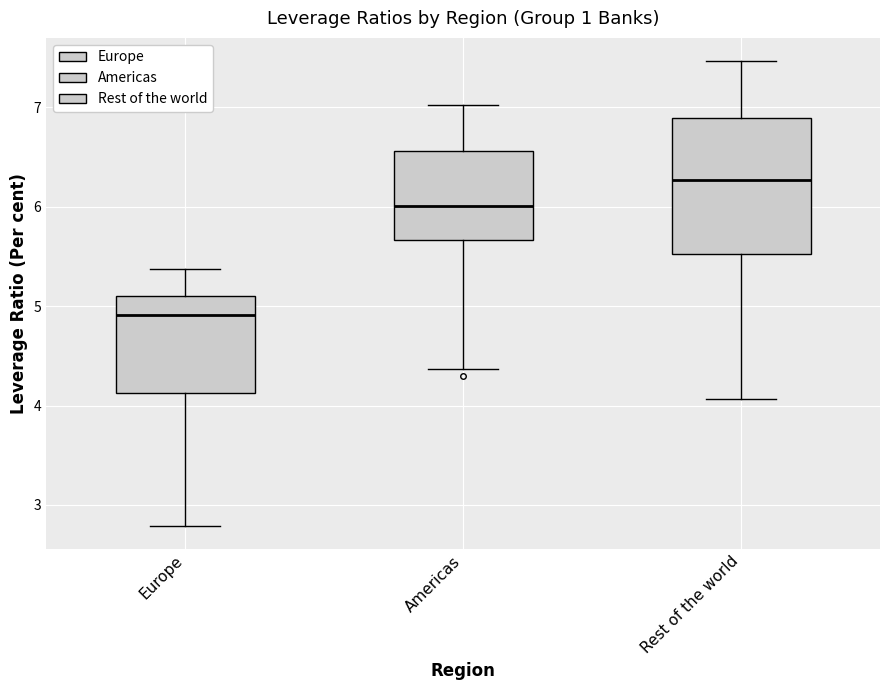

Reading left to right, read every box against the y-axis: the position of its median line, the range the box covers, and the ends of its whiskers. The values are not printed on the chart, so give them approximately, as read against the axis.

Europe: median 4.9, box 4.1 to 5.1, whiskers 2.8 to 5.4
Americas: median 6.0, box 5.7 to 6.6, whiskers 4.4 to 7.0
Rest of the world: median 6.3, box 5.5 to 6.9, whiskers 4.1 to 7.5